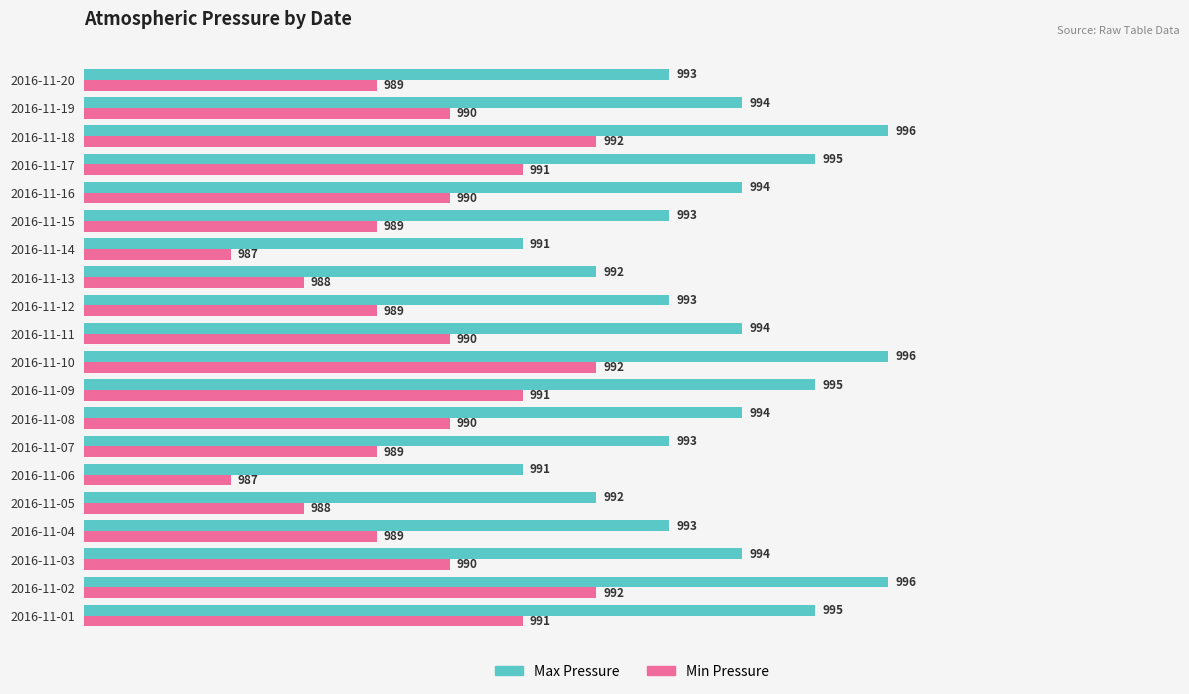

What is the spread (max minus min) of values at 2016-11-10?

4